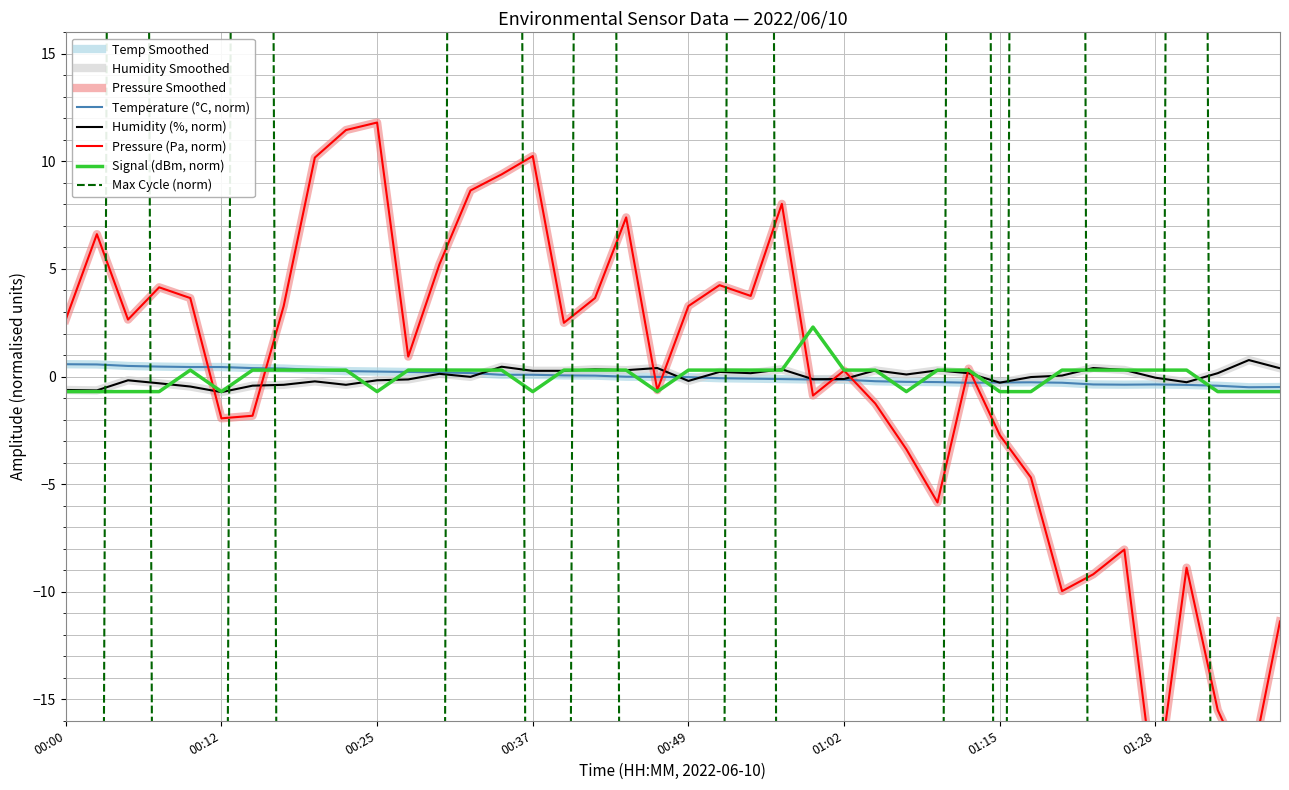

Reading left to right, transcribe all the data shown in this chart.

BME280_temperature: 00:00=0.6	00:02=0.6	00:05=0.5	00:07=0.5	00:10=0.4	00:12=0.4	00:15=0.4	00:17=0.4	00:20=0.3	00:22=0.3	00:25=0.2	00:27=0.2	00:30=0.2	00:32=0.2	00:35=0.1	00:37=0.1	00:39=0.1	00:42=0.0	00:44=-0.0	00:47=-0.0	00:49=-0.0	00:52=-0.1	00:54=-0.1	00:57=-0.1	01:00=-0.1	01:02=-0.1	01:05=-0.2	01:07=-0.2	01:10=-0.3	01:12=-0.3	01:15=-0.3	01:17=-0.3	01:20=-0.3	01:23=-0.4	01:25=-0.4	01:28=-0.4	01:31=-0.4	01:33=-0.4	01:36=-0.5	01:38=-0.5
BME280_humidity: 00:00=-0.6	00:02=-0.6	00:05=-0.2	00:07=-0.3	00:10=-0.5	00:12=-0.7	00:15=-0.4	00:17=-0.4	00:20=-0.2	00:22=-0.4	00:25=-0.2	00:27=-0.1	00:30=0.1	00:32=-0.0	00:35=0.5	00:37=0.3	00:39=0.3	00:42=0.3	00:44=0.3	00:47=0.4	00:49=-0.2	00:52=0.2	00:54=0.2	00:57=0.3	01:00=-0.1	01:02=-0.1	01:05=0.3	01:07=0.1	01:10=0.3	01:12=0.2	01:15=-0.3	01:17=-0.0	01:20=0.0	01:23=0.4	01:25=0.3	01:28=-0.1	01:31=-0.3	01:33=0.2	01:36=0.8	01:38=0.4
BME280_pressure_norm: 00:00=2.6	00:02=6.6	00:05=2.6	00:07=4.1	00:10=3.6	00:12=-1.9	00:15=-1.8	00:17=3.3	00:20=10.2	00:22=11.5	00:25=11.8	00:27=0.9	00:30=5.2	00:32=8.6	00:35=9.4	00:37=10.2	00:39=2.5	00:42=3.6	00:44=7.4	00:47=-0.6	00:49=3.3	00:52=4.2	00:54=3.7	00:57=8.0	01:00=-0.9	01:02=0.3	01:05=-1.3	01:07=-3.4	01:10=-5.9	01:12=0.4	01:15=-2.7	01:17=-4.7	01:20=-10.0	01:23=-9.2	01:25=-8.0	01:28=-19.6	01:31=-8.9	01:33=-15.5	01:36=-18.6	01:38=-11.4
Signal: 00:00=-0.7	00:02=-0.7	00:05=-0.7	00:07=-0.7	00:10=0.3	00:12=-0.7	00:15=0.3	00:17=0.3	00:20=0.3	00:22=0.3	00:25=-0.7	00:27=0.3	00:30=0.3	00:32=0.3	00:35=0.3	00:37=-0.7	00:39=0.3	00:42=0.3	00:44=0.3	00:47=-0.7	00:49=0.3	00:52=0.3	00:54=0.3	00:57=0.3	01:00=2.3	01:02=0.3	01:05=0.3	01:07=-0.7	01:10=0.3	01:12=0.3	01:15=-0.7	01:17=-0.7	01:20=0.3	01:23=0.3	01:25=0.3	01:28=0.3	01:31=0.3	01:33=-0.7	01:36=-0.7	01:38=-0.7
Max_cycle_norm: 00:00=-105.1	00:02=-97.1	00:05=259.9	00:07=-100.1	00:10=-101.1	00:12=-90.1	00:15=267.9	00:17=-105.1	00:20=-105.1	00:22=-105.1	00:25=-98.1	00:27=-101.1	00:30=-104.1	00:32=373.9	00:35=243.9	00:37=-100.1	00:39=-97.1	00:42=262.9	00:44=-98.1	00:47=-105.1	00:49=-105.1	00:52=-90.1	00:54=370.9	00:57=-104.1	01:00=-100.1	01:02=-105.1	01:05=-98.1	01:07=-105.1	01:10=-97.1	01:12=310.9	01:15=-105.1	01:17=286.9	01:20=375.9	01:23=-105.1	01:25=-81.1	01:28=-104.1	01:31=266.9	01:33=-104.1	01:36=-104.1	01:38=-100.1